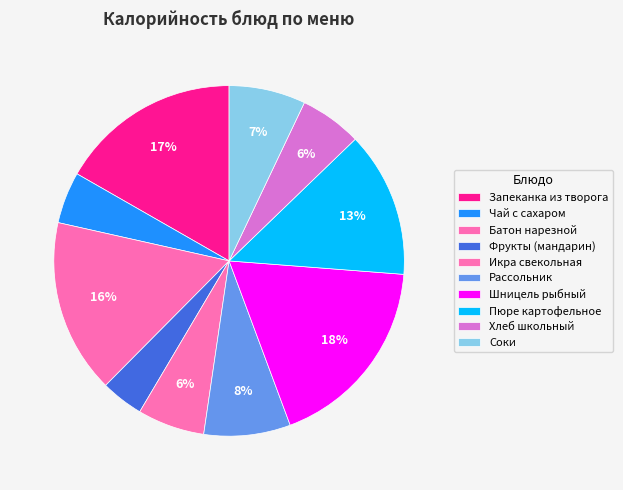

How many segments does this pie chart have?

10